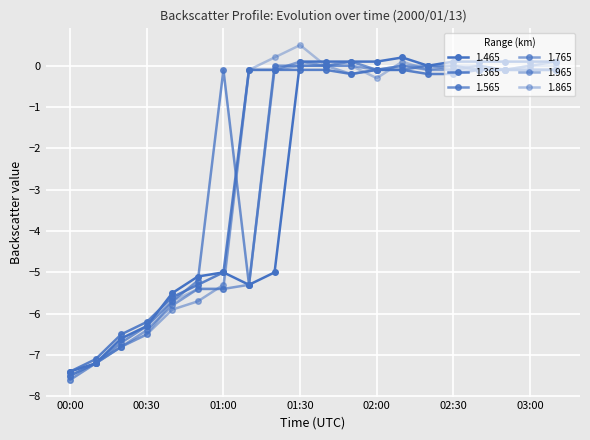

What is the difference between the maximum and second lowest values in the 1.965 series?

7.2